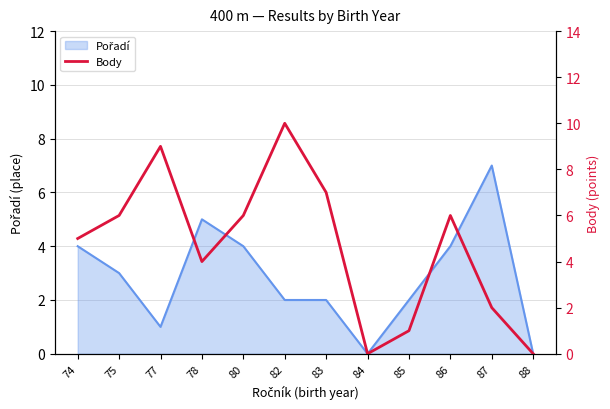

Count the number of categories in the chart.

12